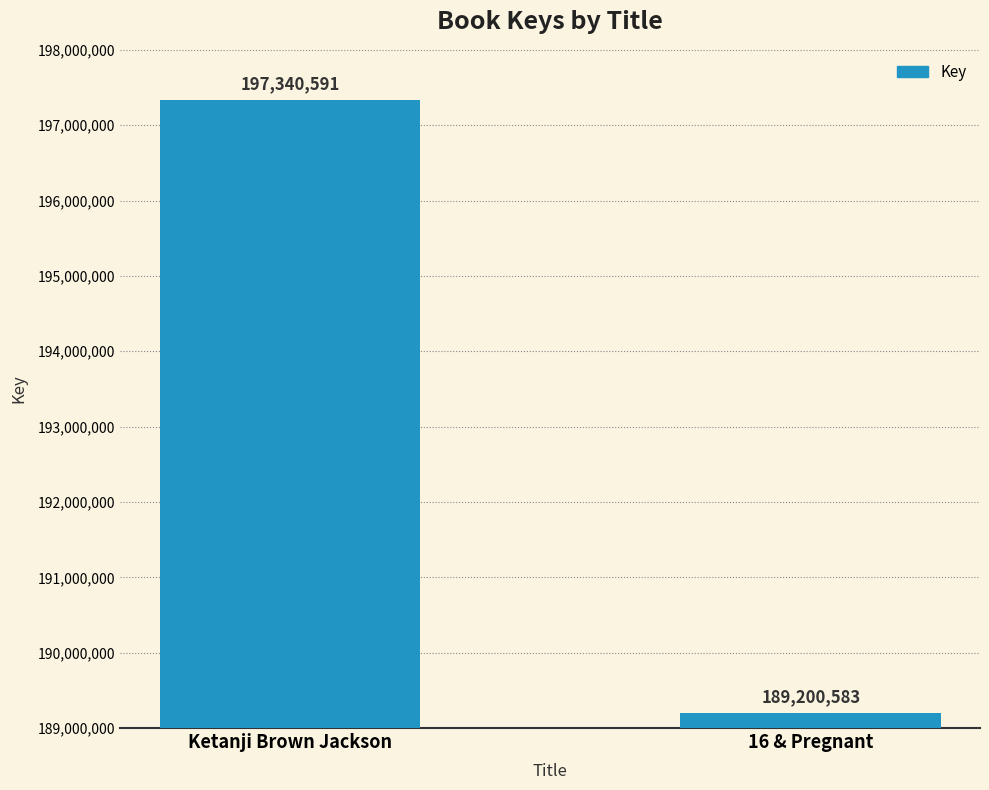

What is the change in value from Ketanji Brown Jackson to 16 & Pregnant?

-8140008